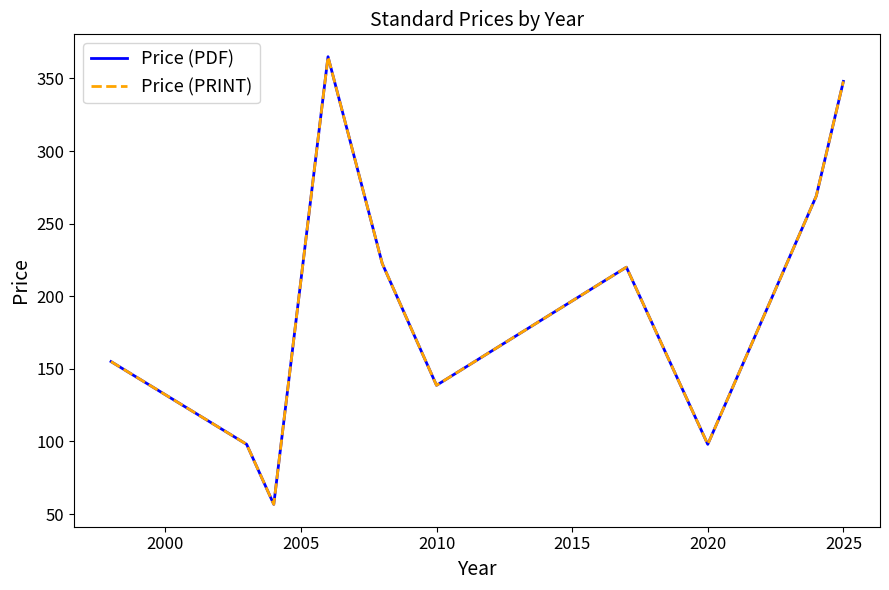

True or false: Price (PRINT) and Price (PDF) cross at least once.

False